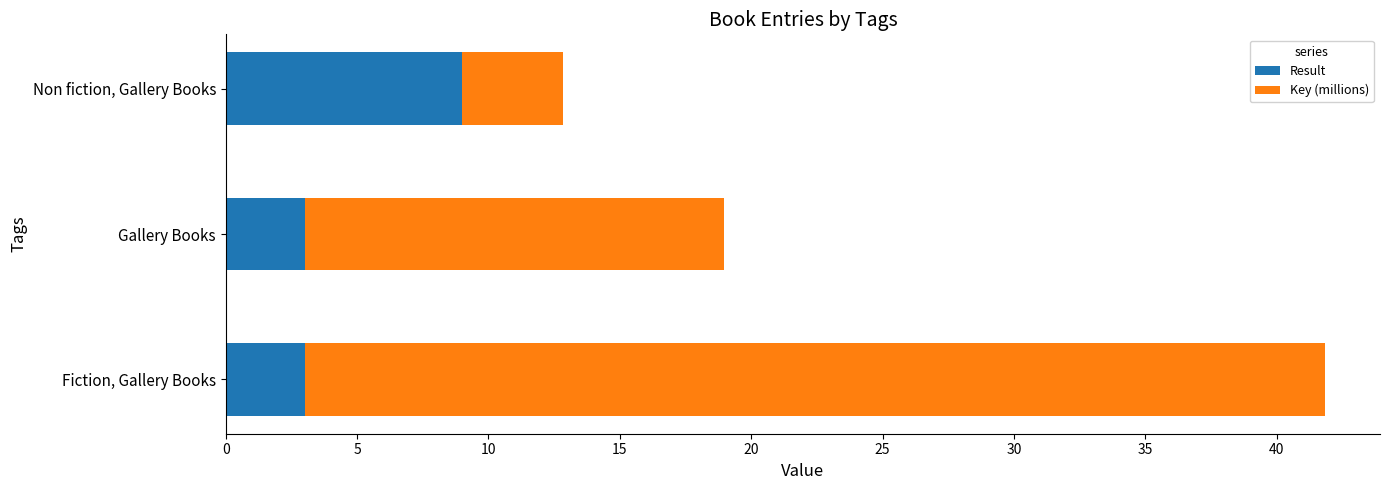

What is the maximum value for Result?

9.0